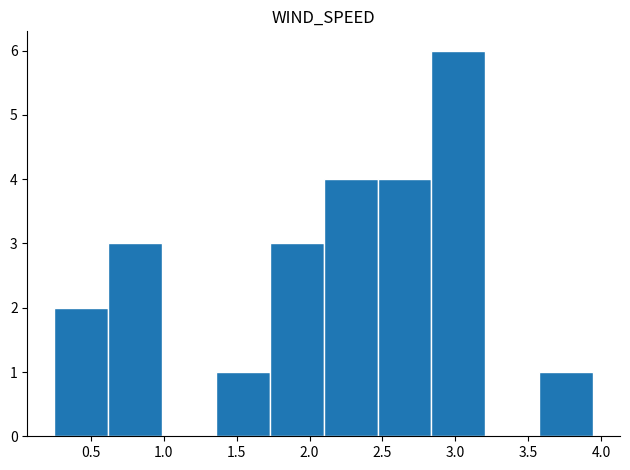

Reading left to right, list every bar in this chart as the range it spans on the x-axis followed by its height. Neither the bar edges nor the heights are printed on the chart, so give them approximately, as read against the axes.

0.25 to 0.60: 2
0.60 to 1.00: 3
1.00 to 1.35: 0
1.35 to 1.75: 1
1.75 to 2.10: 3
2.10 to 2.45: 4
2.45 to 2.85: 4
2.85 to 3.20: 6
3.20 to 3.60: 0
3.60 to 3.95: 1